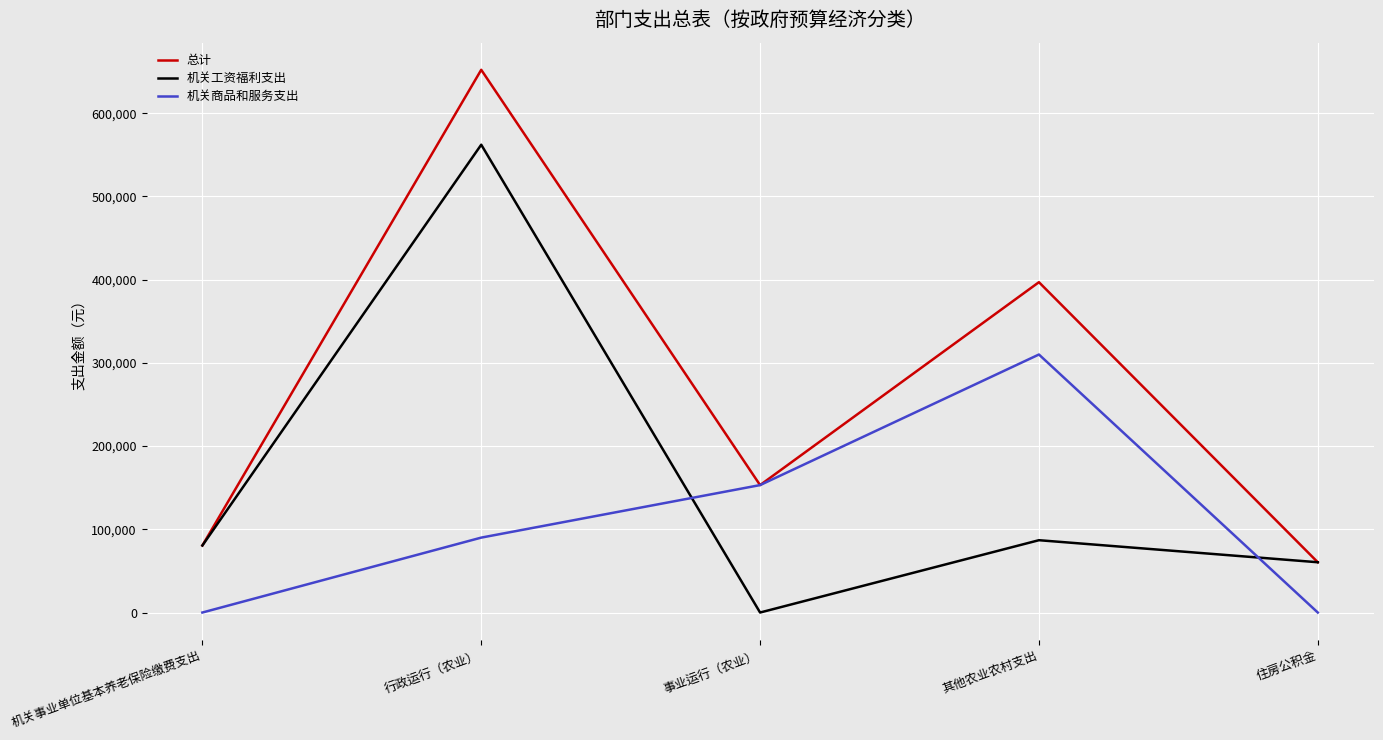

Reading left to right, what are all the values shown in this chart?

总计: 80540.2	652085.9	153106.4	396893.6	60405.1
机关工资福利支出: 80540.2	562085.9	0.0	86893.6	60405.1
机关商品和服务支出: 0.0	90000.0	153106.4	310000.0	0.0